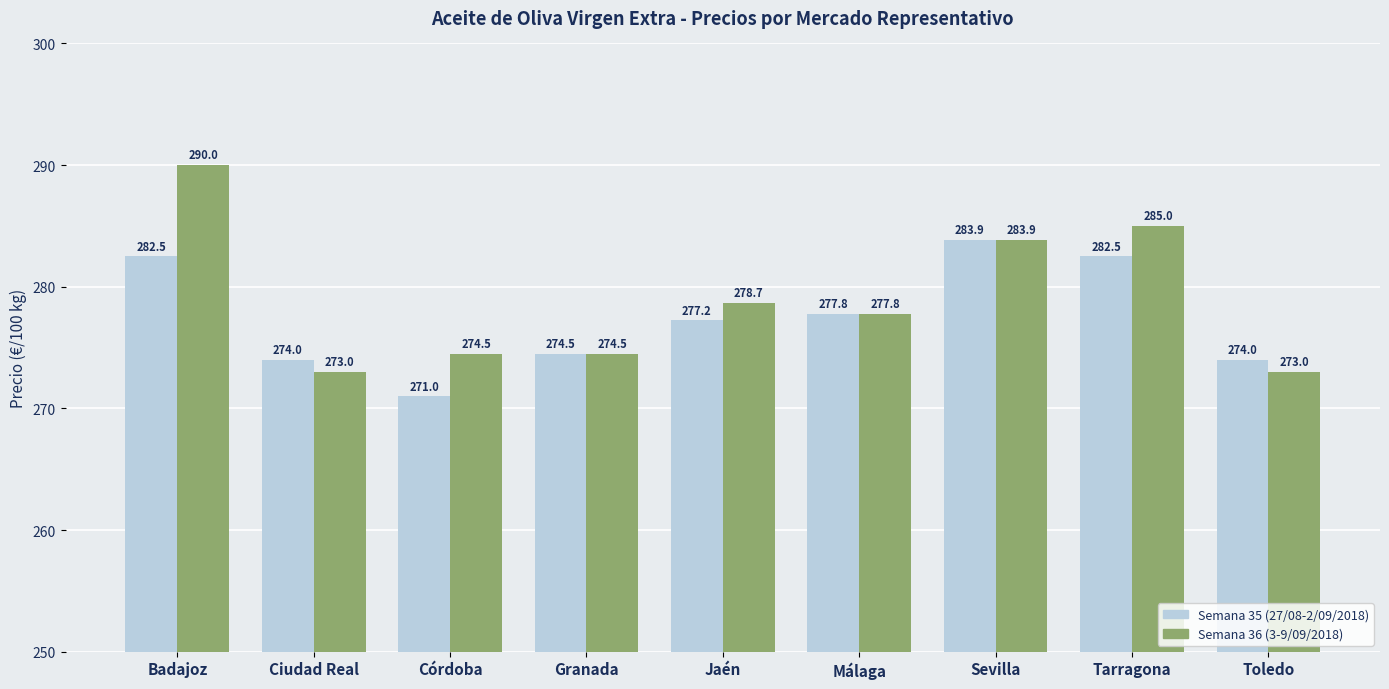

Between Málaga and Tarragona, which series saw the biggest shift?

Semana 36 (3-9/09/2018)